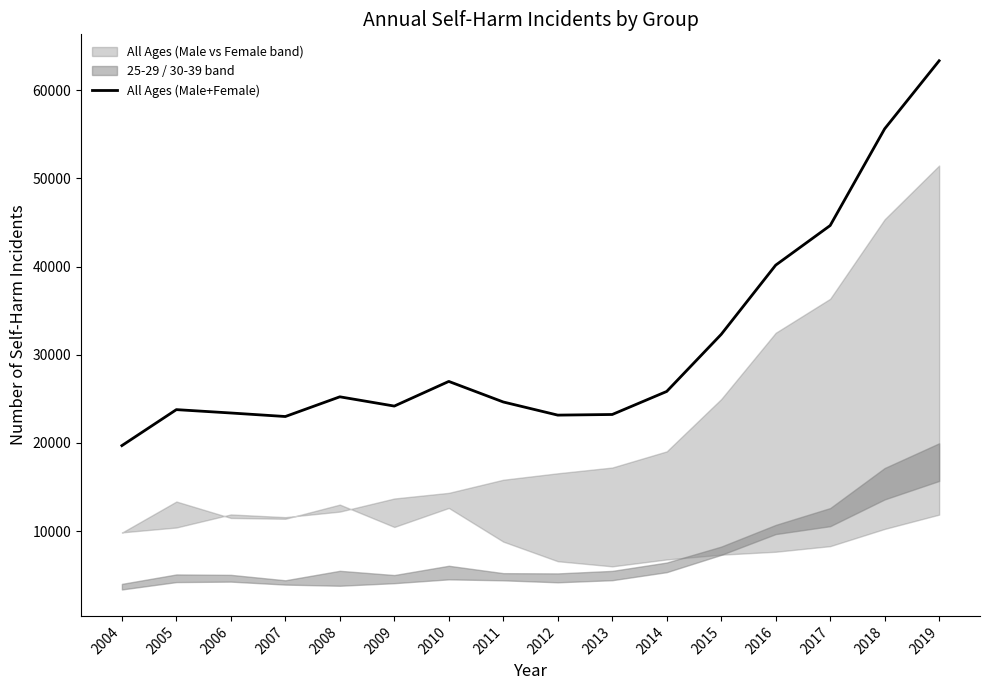

Read the value at 2018, to the nearest 50.

55600